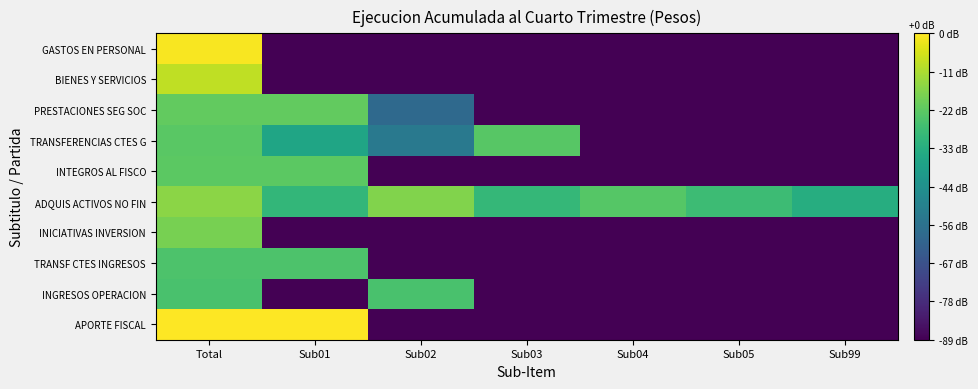

Reading left to right, extract all data points from this chart.

GASTOS EN PERSONAL: Total=8.9	Sub01=0.0	Sub02=0.0	Sub03=0.0	Sub04=0.0	Sub05=0.0	Sub99=0.0
BIENES Y SERVICIOS: Total=8.1	Sub01=0.0	Sub02=0.0	Sub03=0.0	Sub04=0.0	Sub05=0.0	Sub99=0.0
PRESTACIONES SEG SOC: Total=6.8	Sub01=6.8	Sub02=3.1	Sub03=0.0	Sub04=0.0	Sub05=0.0	Sub99=0.0
TRANSFERENCIAS CTES G: Total=6.7	Sub01=5.3	Sub02=3.6	Sub03=6.7	Sub04=0.0	Sub05=0.0	Sub99=0.0
INTEGROS AL FISCO: Total=6.7	Sub01=6.7	Sub02=0.0	Sub03=0.0	Sub04=0.0	Sub05=0.0	Sub99=0.0
ADQUIS ACTIVOS NO FIN: Total=7.4	Sub01=6.0	Sub02=7.3	Sub03=6.0	Sub04=6.6	Sub05=6.2	Sub99=5.6
INICIATIVAS INVERSION: Total=7.1	Sub01=0.0	Sub02=0.0	Sub03=0.0	Sub04=0.0	Sub05=0.0	Sub99=0.0
TRANSF CTES INGRESOS: Total=6.5	Sub01=6.5	Sub02=0.0	Sub03=0.0	Sub04=0.0	Sub05=0.0	Sub99=0.0
INGRESOS OPERACION: Total=6.4	Sub01=0.0	Sub02=6.4	Sub03=0.0	Sub04=0.0	Sub05=0.0	Sub99=0.0
APORTE FISCAL: Total=9.0	Sub01=9.0	Sub02=0.0	Sub03=0.0	Sub04=0.0	Sub05=0.0	Sub99=0.0